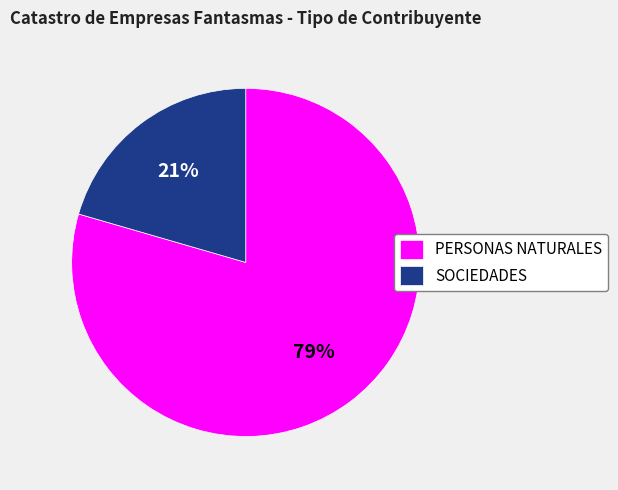

True or false: PERSONAS NATURALES accounts for 79% of the total.

True